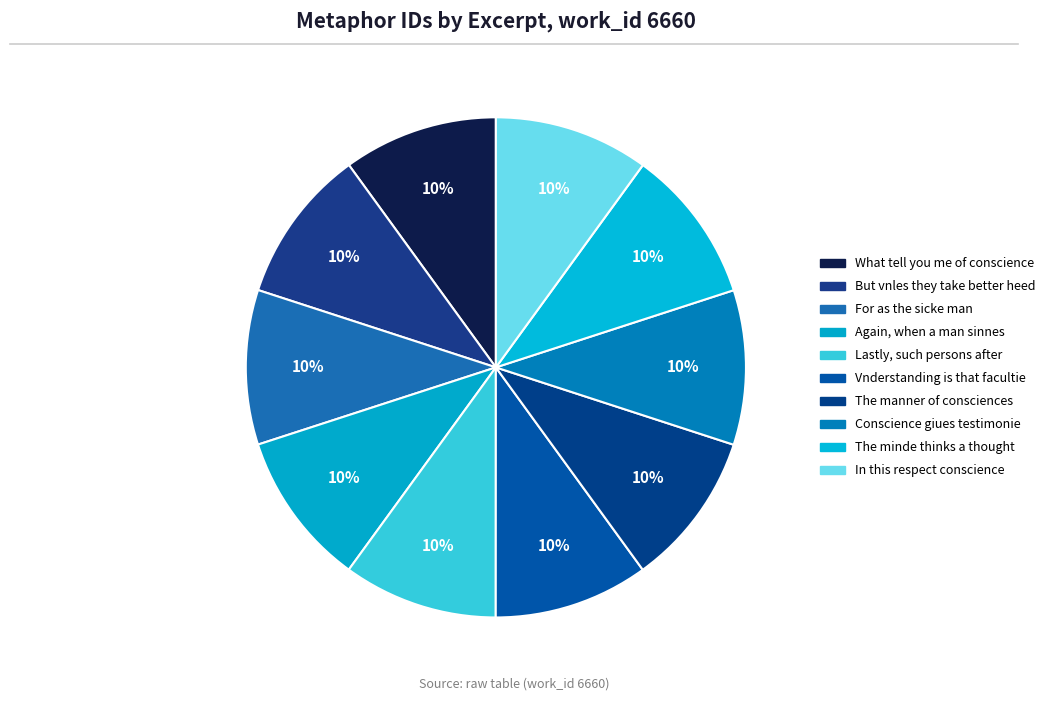

Count the number of slices in the pie.

10